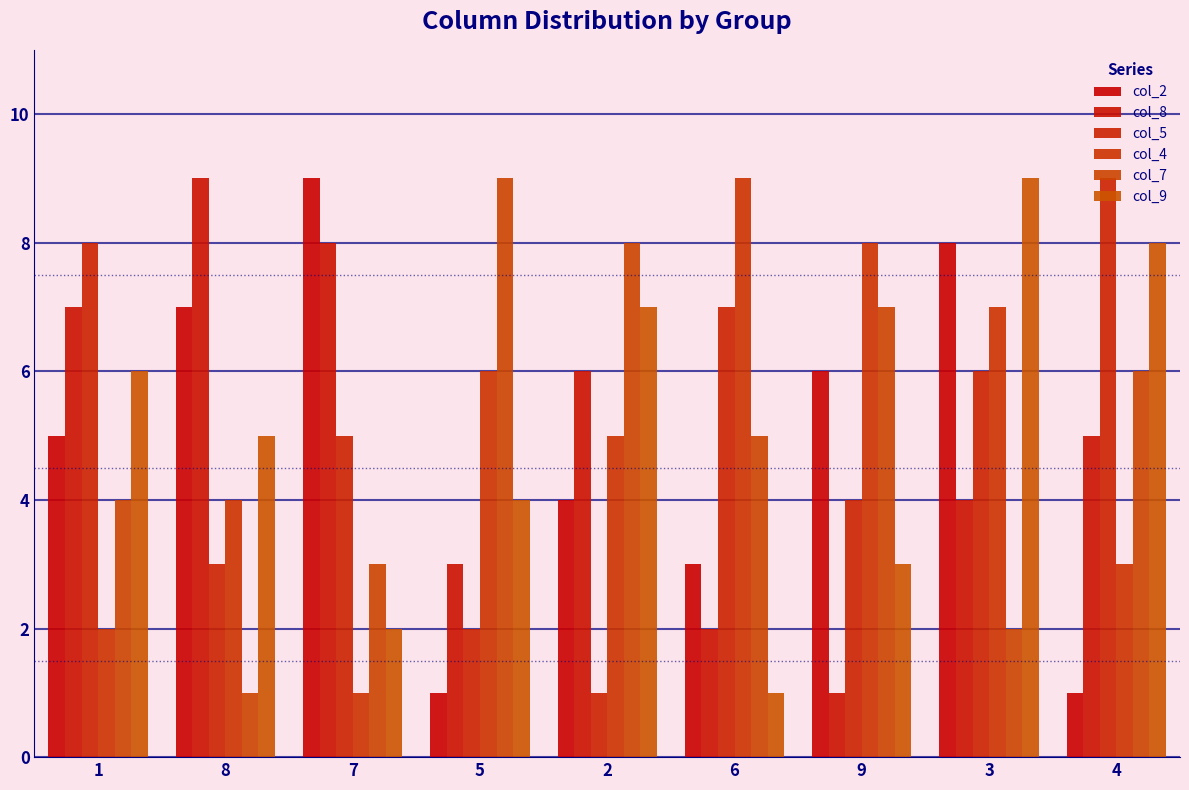

The col_4 series shows 10 at 5. True or false?

False